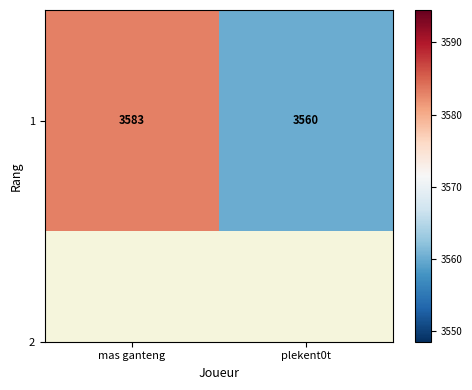

Reading right to left, what are all the values shown in this chart?

3560	3583